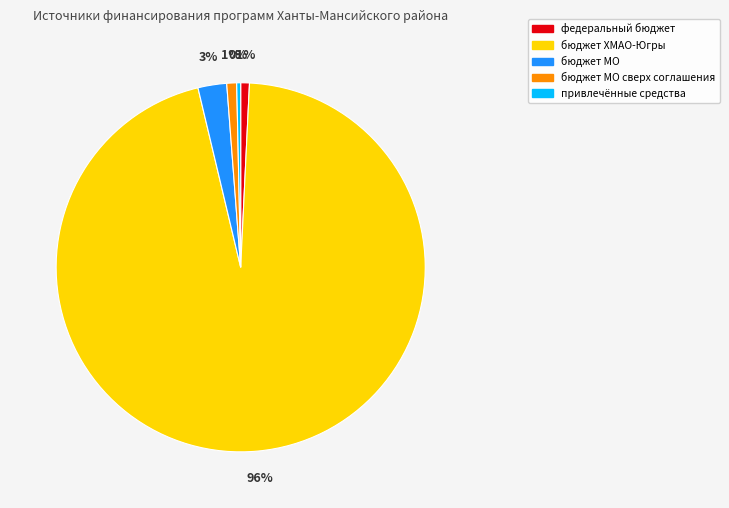

What is the majority slice?

бюджет ХМАО-Югры